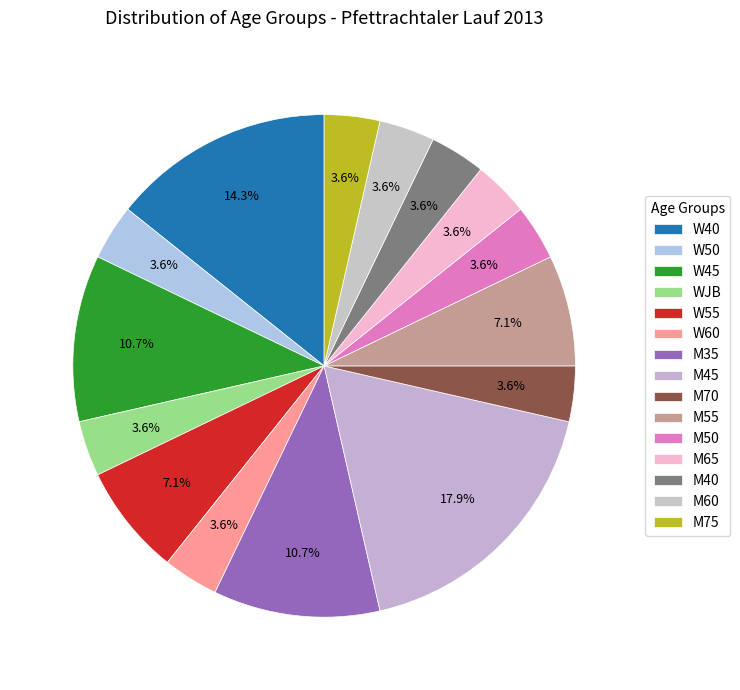

How many slices are in this pie chart?

15